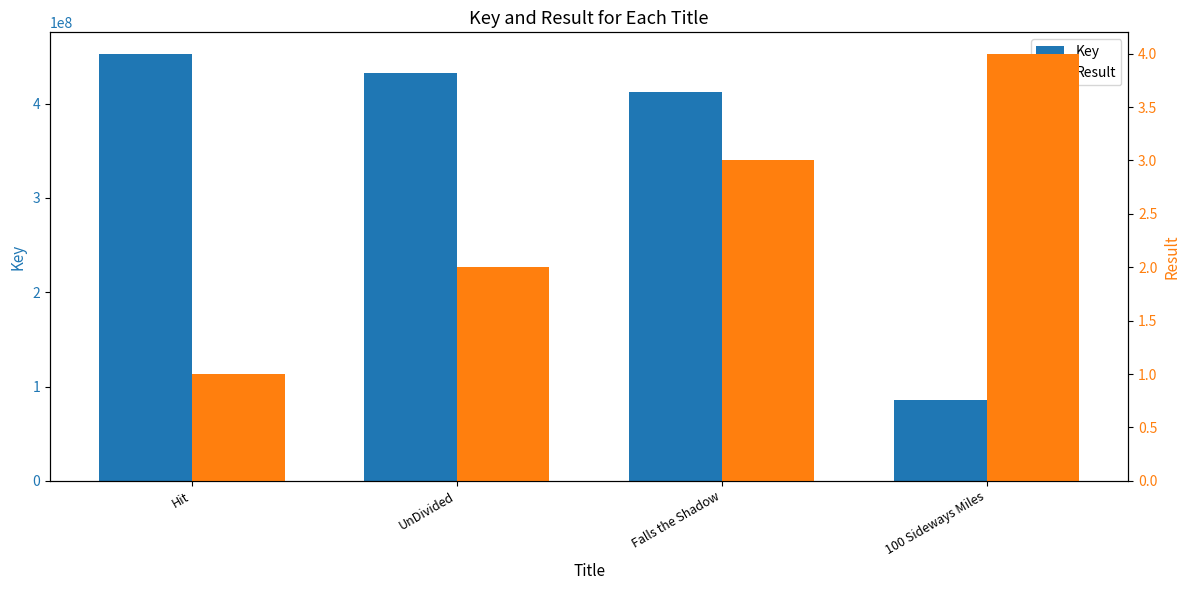

How many series are shown in this chart?

2